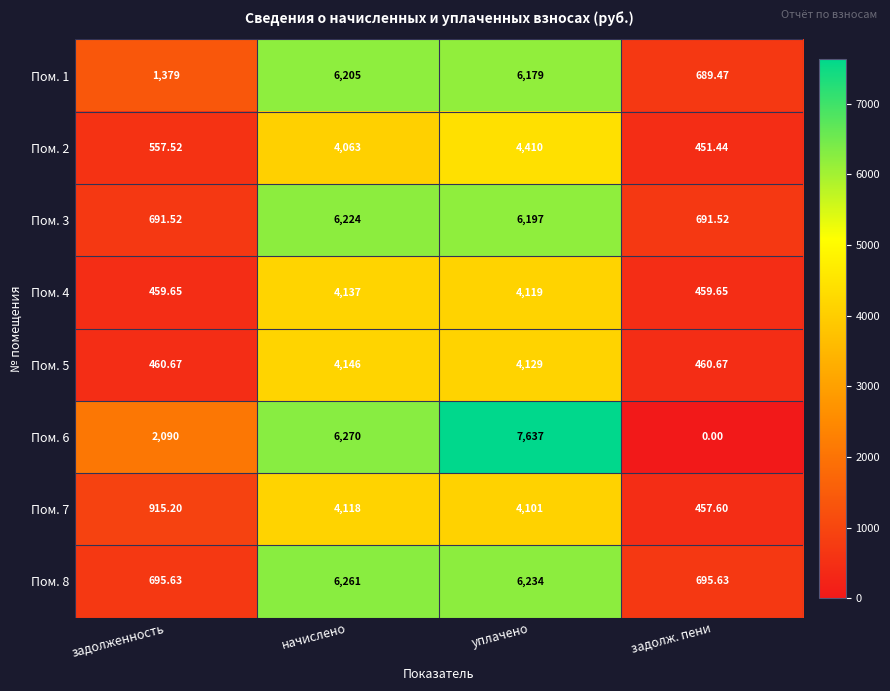

At which category is the sum across all series the highest?

уплачено